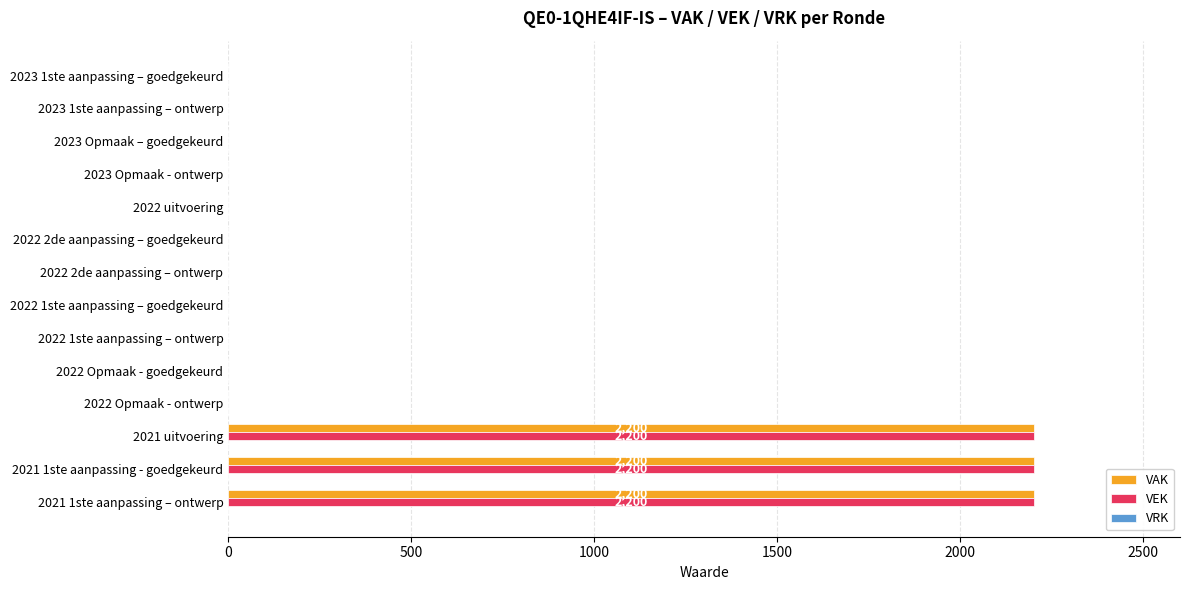

What is the maximum value shown in the chart?

2200